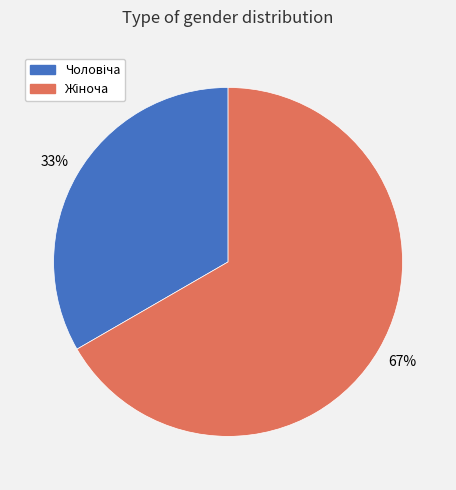

Does any single category account for the majority?

Yes